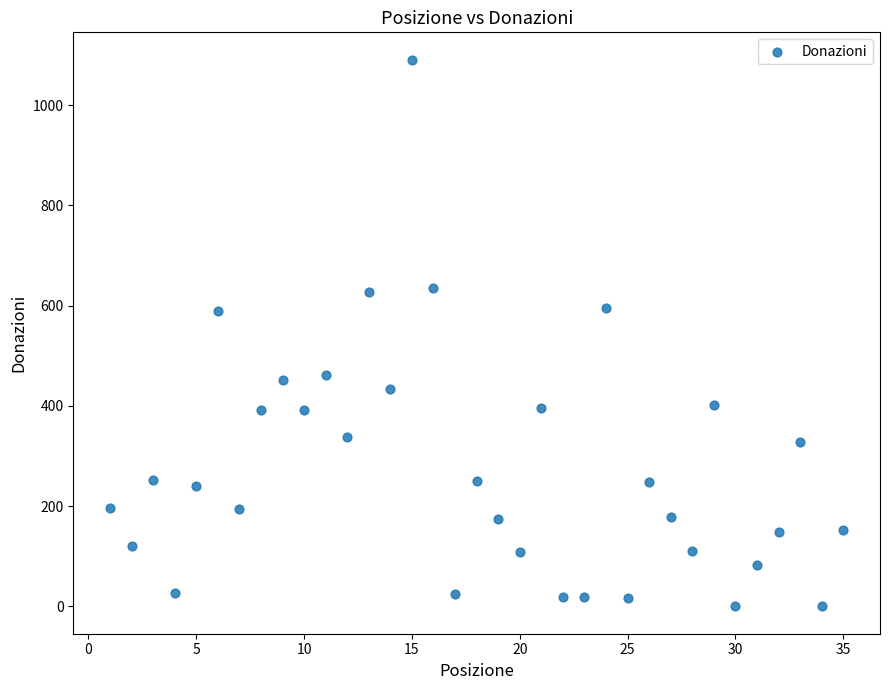

What is the range of X values (max minus min)?

34